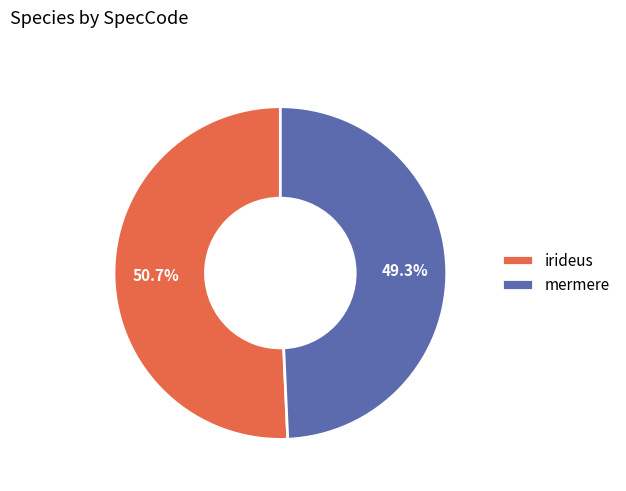

Combined, what portion of the pie is mermere and irideus?

100.0%